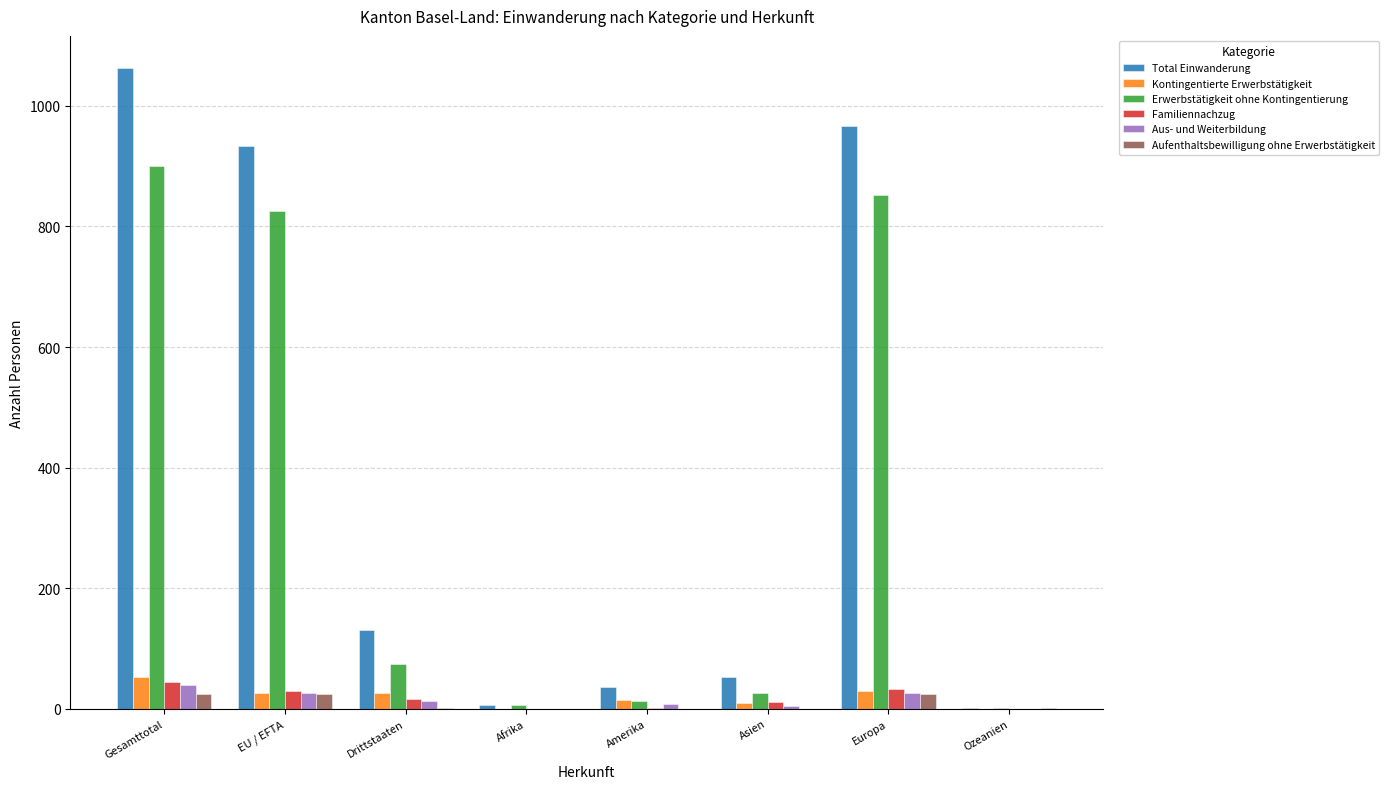

At which category is the sum across all series the highest?

Gesamttotal